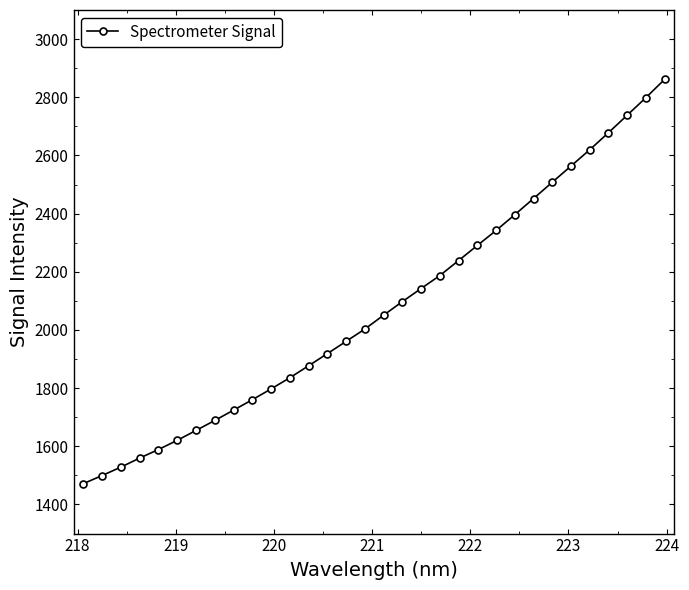

What is the maximum value shown in the chart?

2861.7